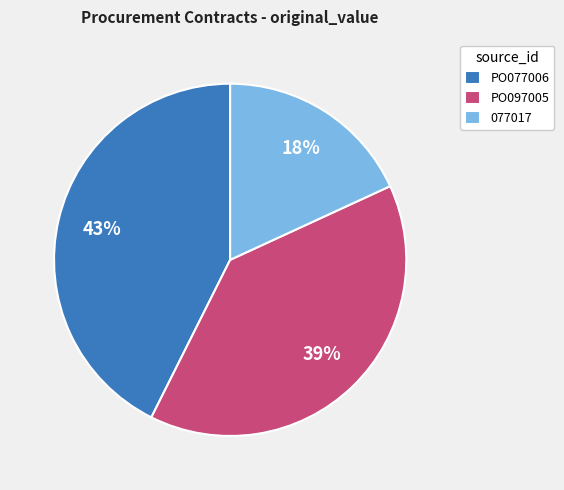

Rank the categories by value from highest to lowest.

PO077006, PO097005, 077017